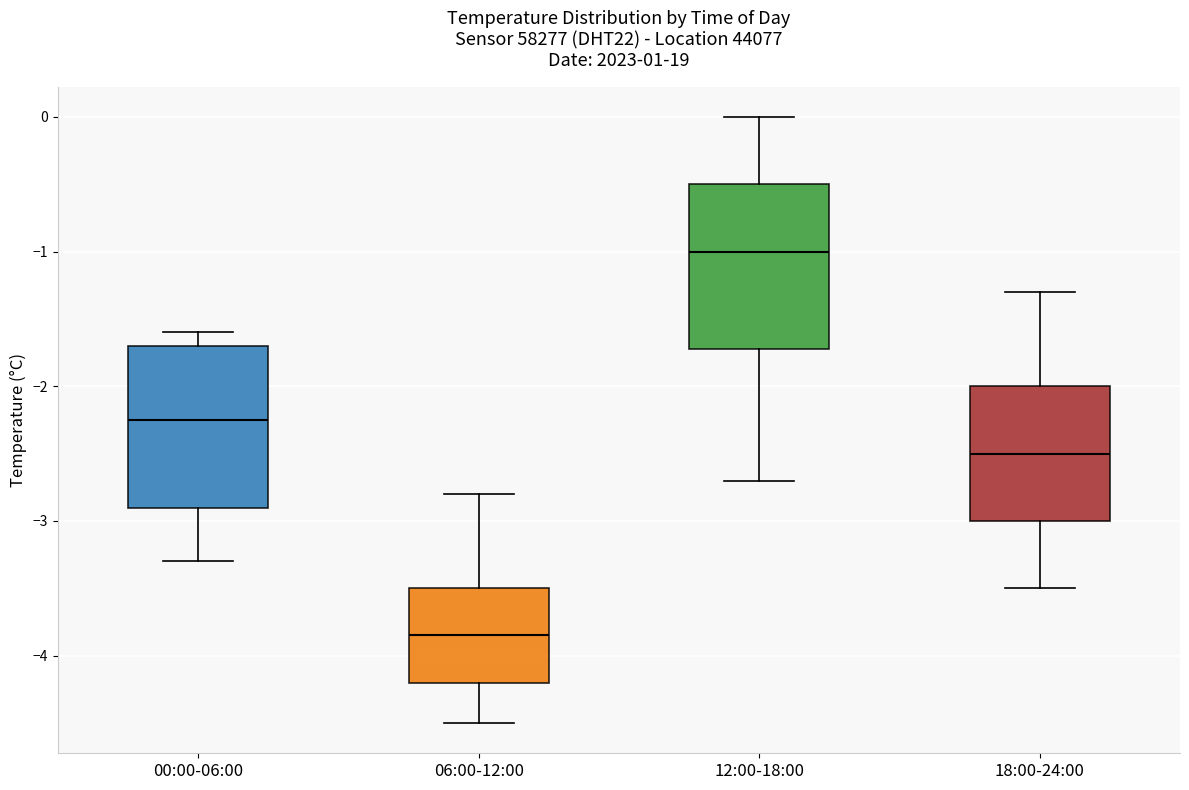

Reading left to right, read every box against the y-axis: the position of its median line, the range the box covers, and the ends of its whiskers. The values are not printed on the chart, so give them approximately, as read against the axis.

00:00-06:00: median -2.2, box -2.9 to -1.7, whiskers -3.3 to -1.6
06:00-12:00: median -3.8, box -4.2 to -3.5, whiskers -4.5 to -2.8
12:00-18:00: median -1.0, box -1.7 to -0.5, whiskers -2.7 to 0.0
18:00-24:00: median -2.5, box -3.0 to -2.0, whiskers -3.5 to -1.3